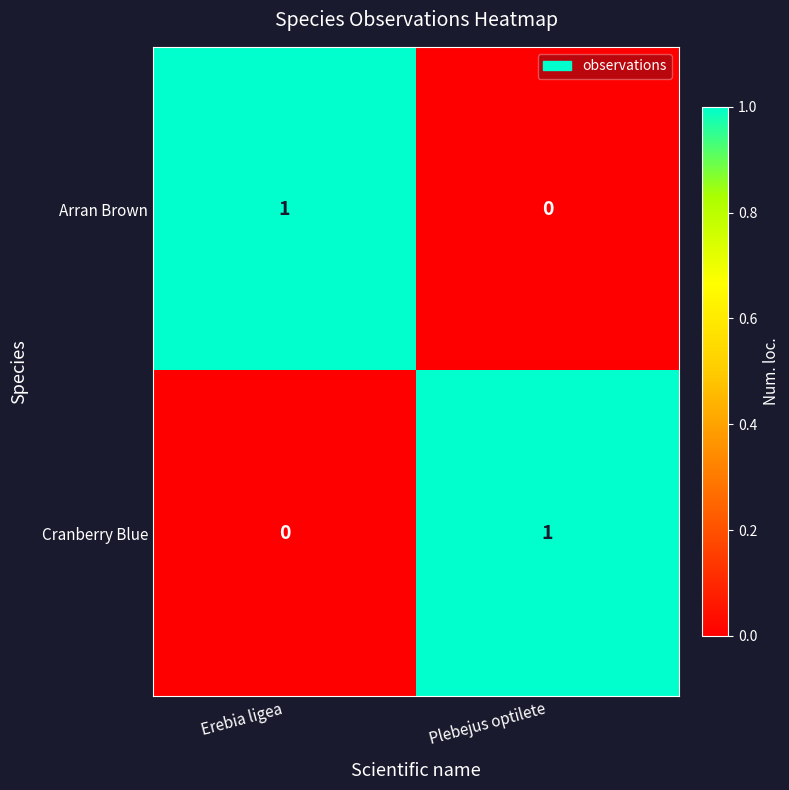

At how many categories does at least one series exceed 0?

2